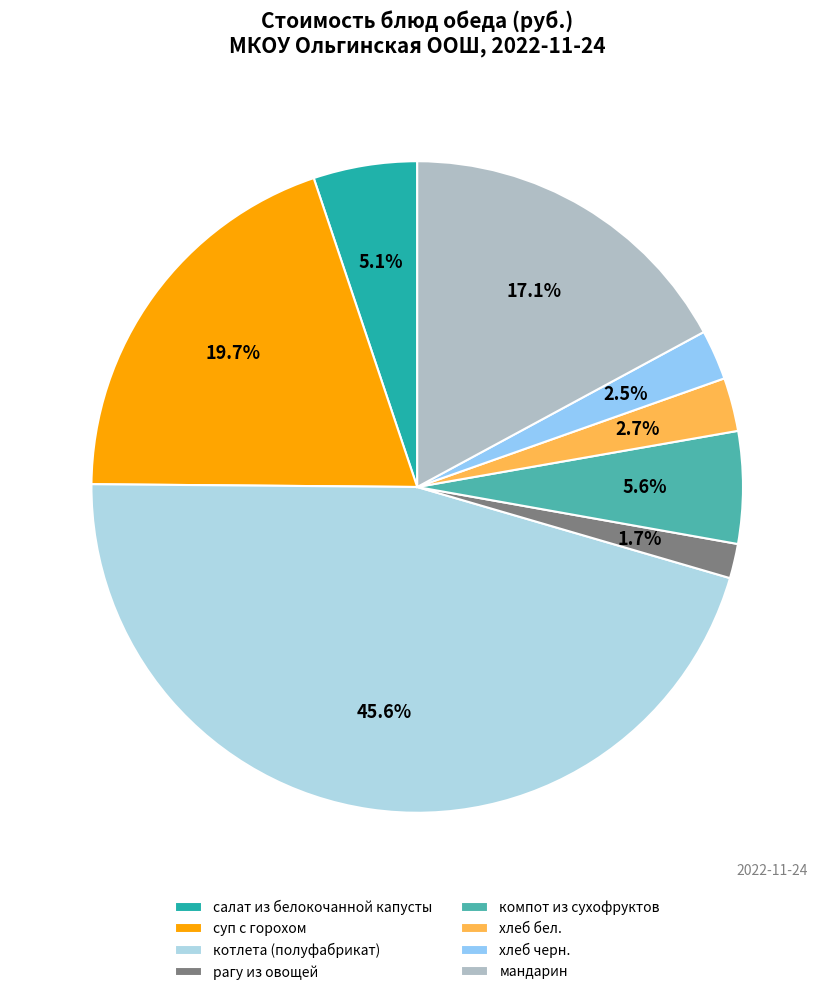

What percentage is the котлета (полуфабрикат) slice, to the nearest percent?

46%